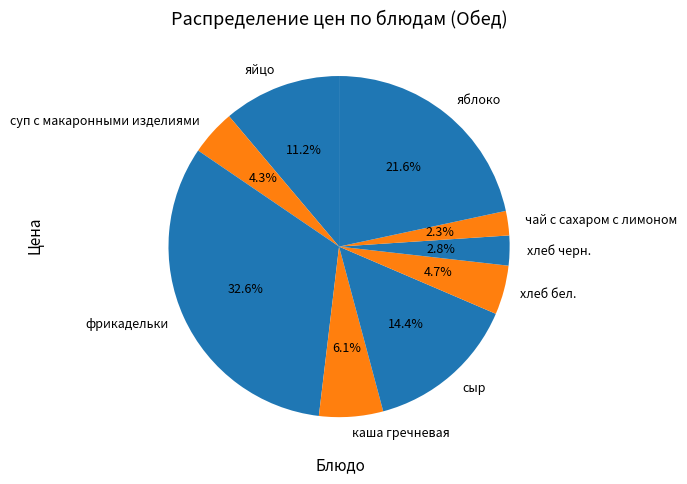

Approximately how many times larger is the value at чай с сахаром с лимоном compared to хлеб черн.?

0.8